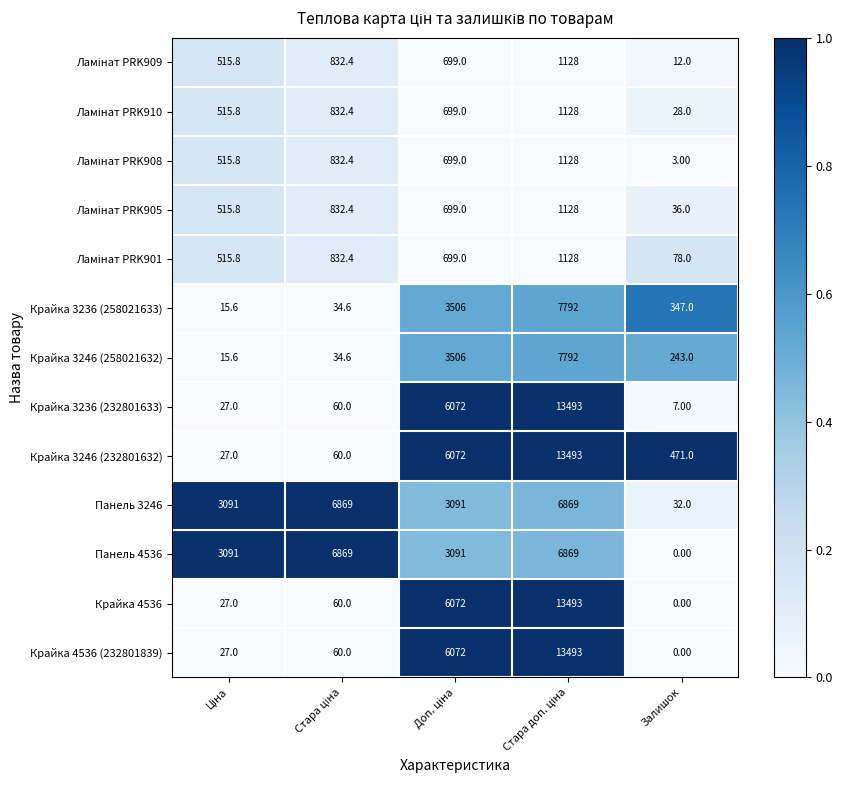

What is the difference between the highest and lowest values at Залишок?

471.0